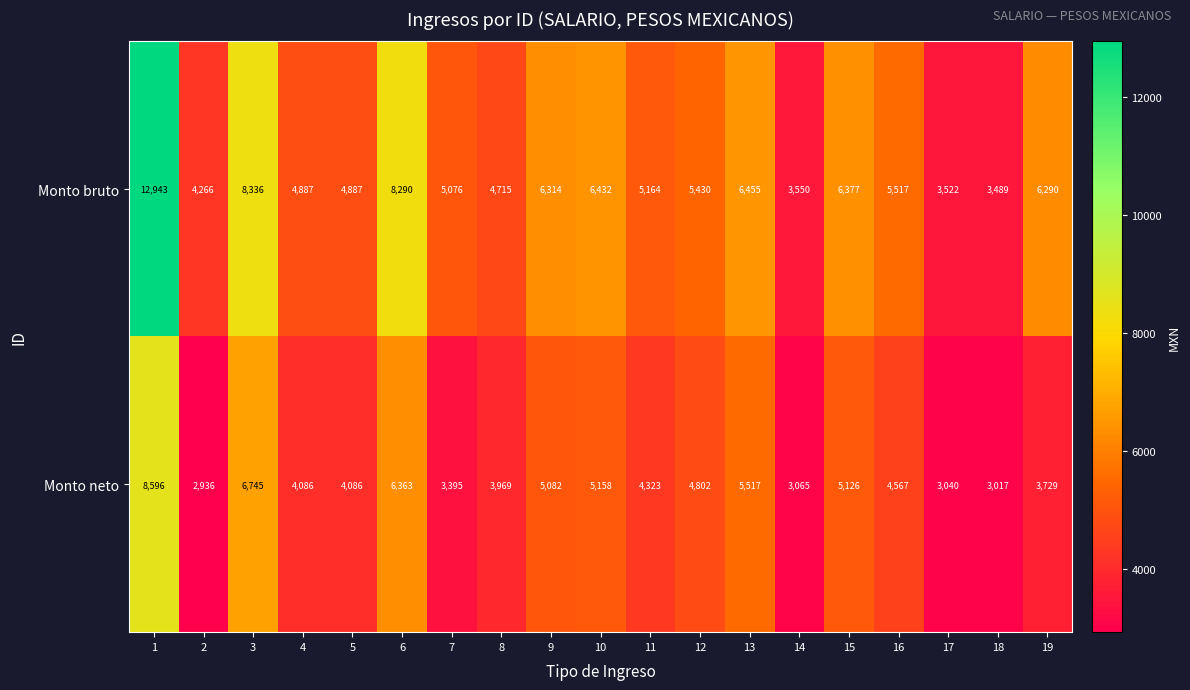

What is the sum of all Monto bruto values?

111940